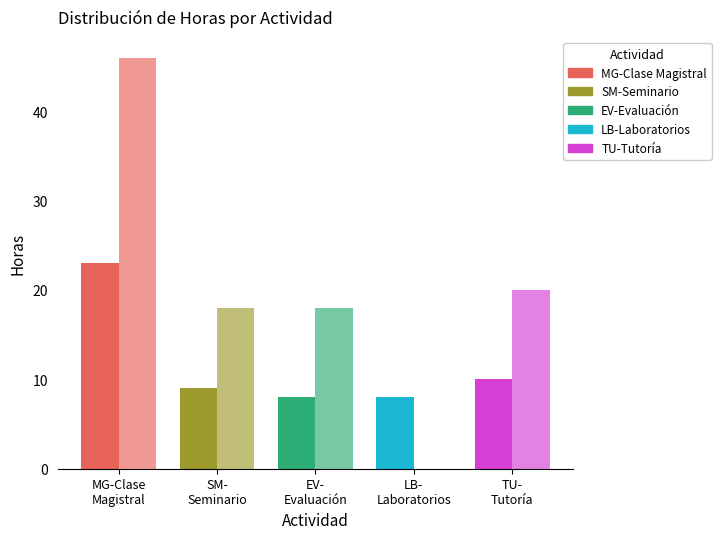

Count the number of categories in the chart.

5